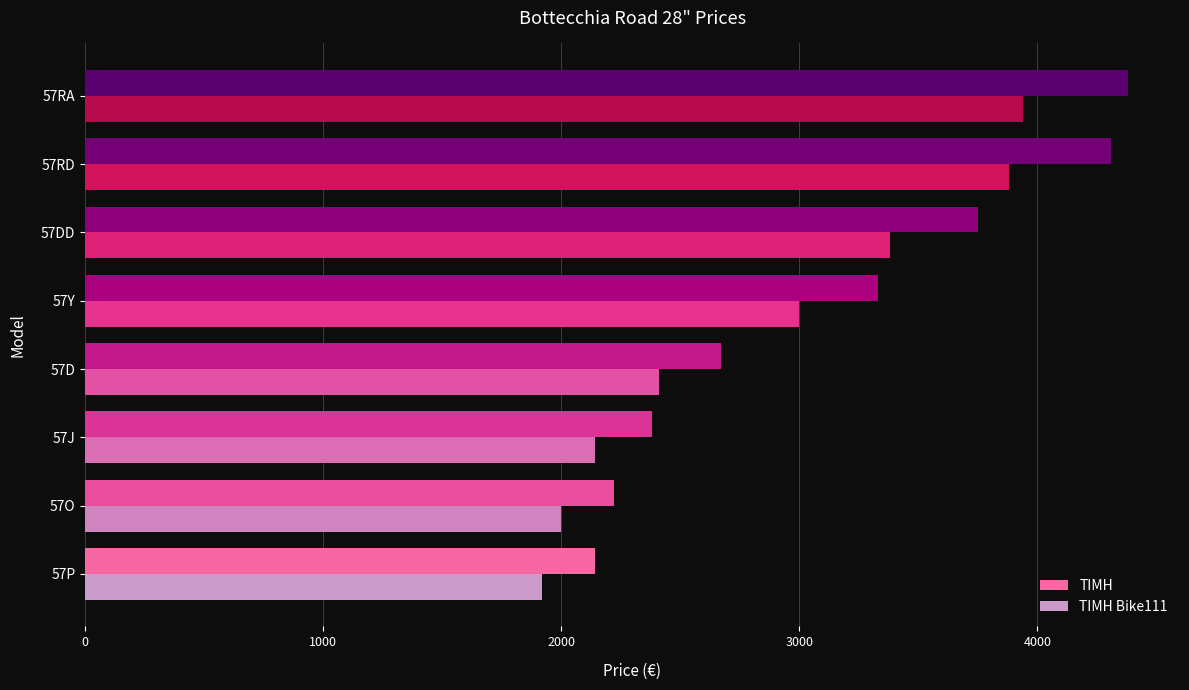

Which series has the widest spread of values?

ΤΙΜΗ